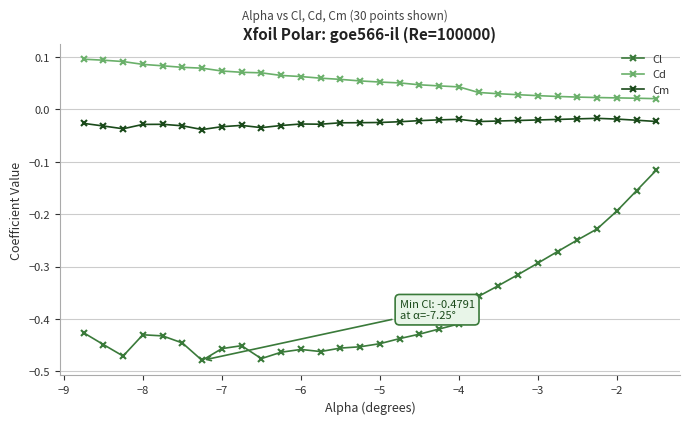

Which series has the largest range (max minus min)?

Cl